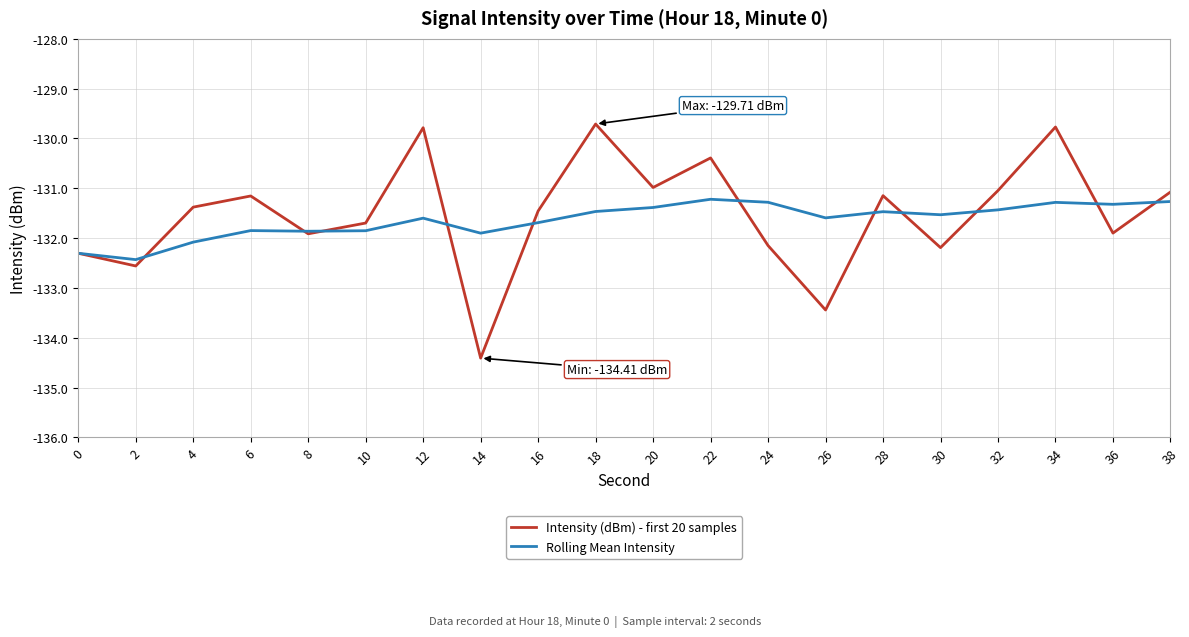

What is the difference between the highest and lowest values at 20?

0.4